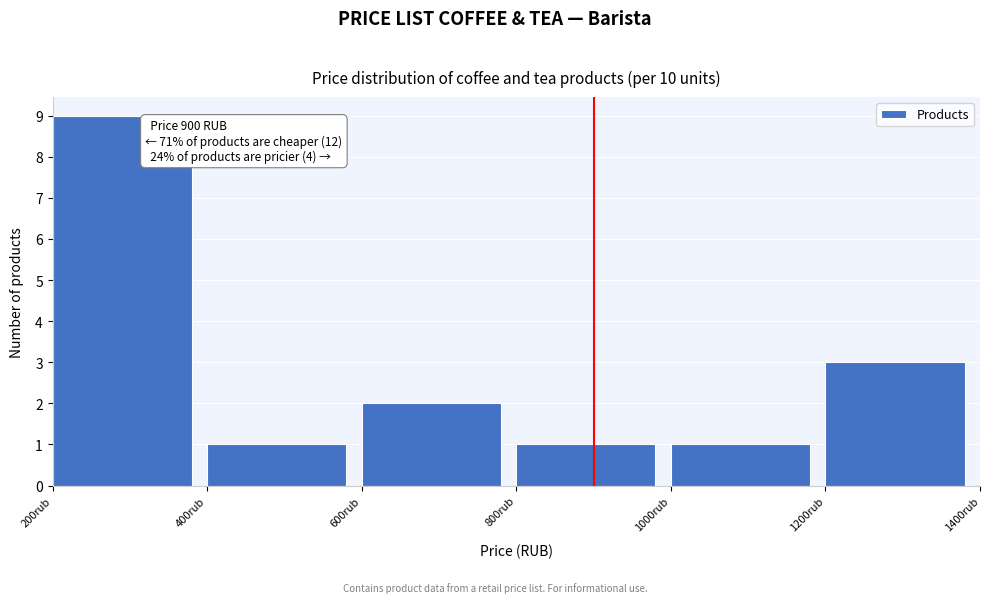

Which range on the x-axis has the tallest bar?

200 to 400